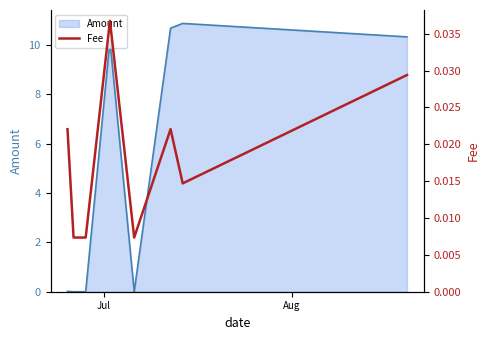

What is the highest value of the Amount series?

10.9